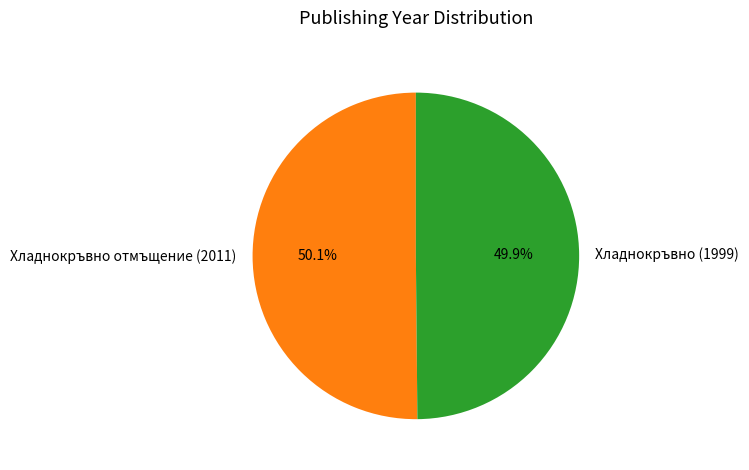

Approximately how many times larger is the value at Хладнокръвно (1999) compared to Хладнокръвно отмъщение (2011)?

1.0